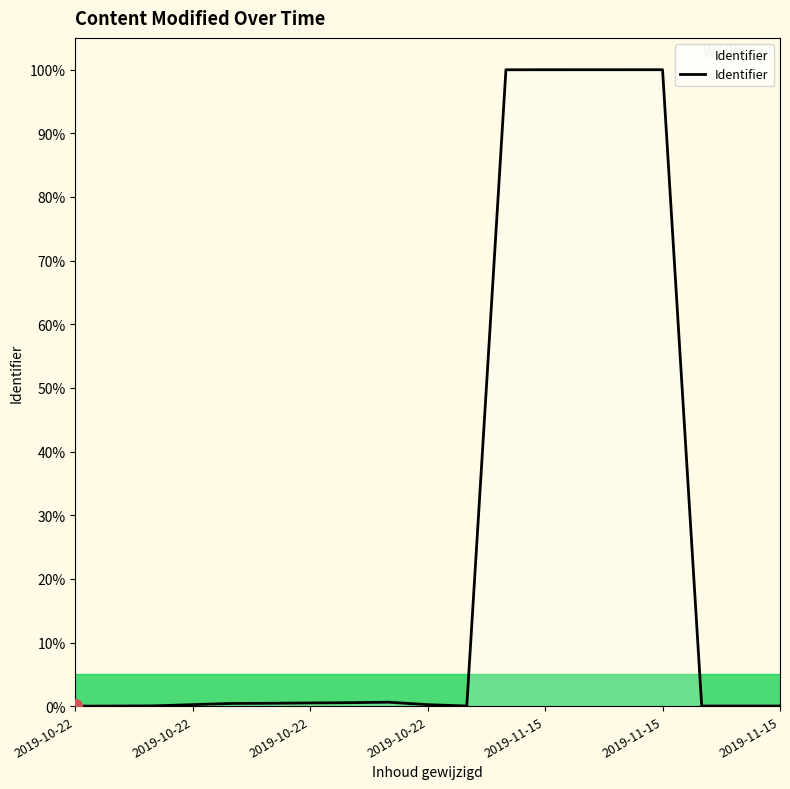

What is the difference between the maximum and minimum values?

100.0